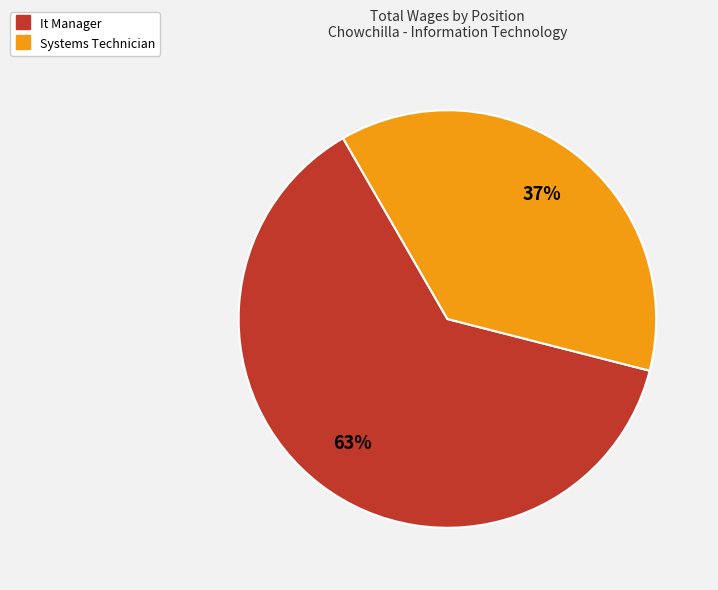

To the nearest percent, what percentage of the pie is Systems Technician?

37%